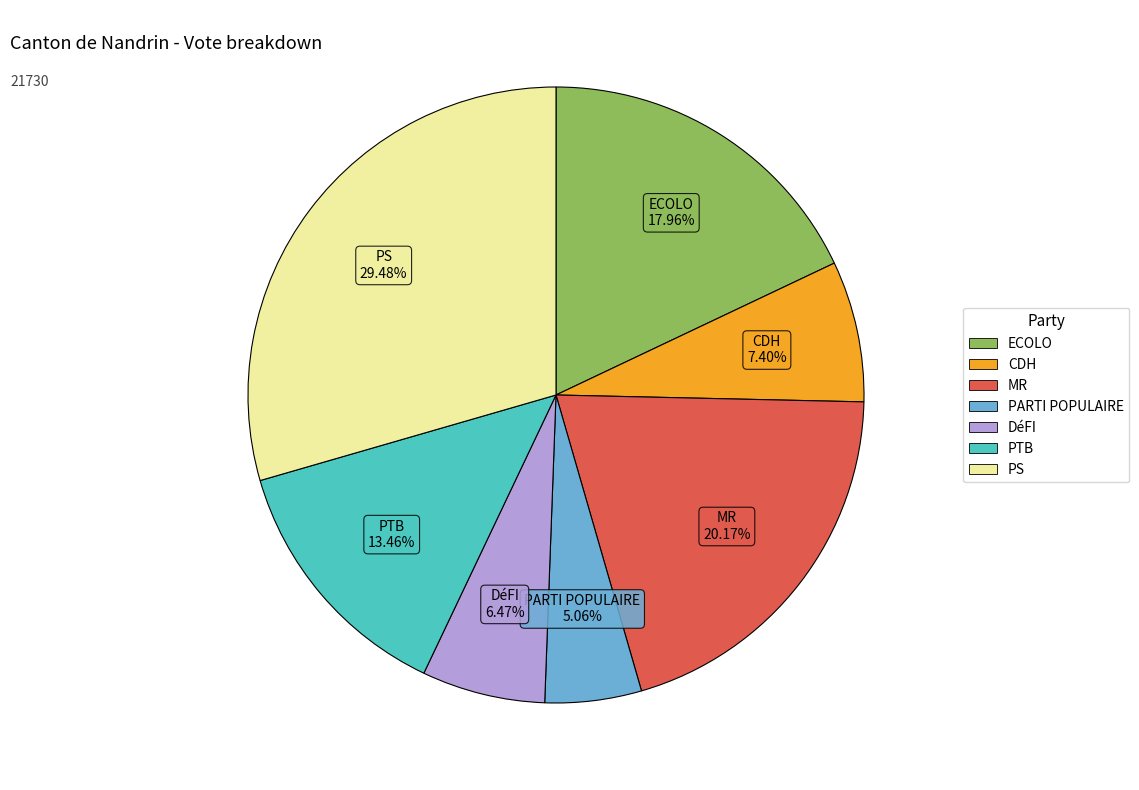

What is the smallest slice in the pie chart?

PARTI POPULAIRE